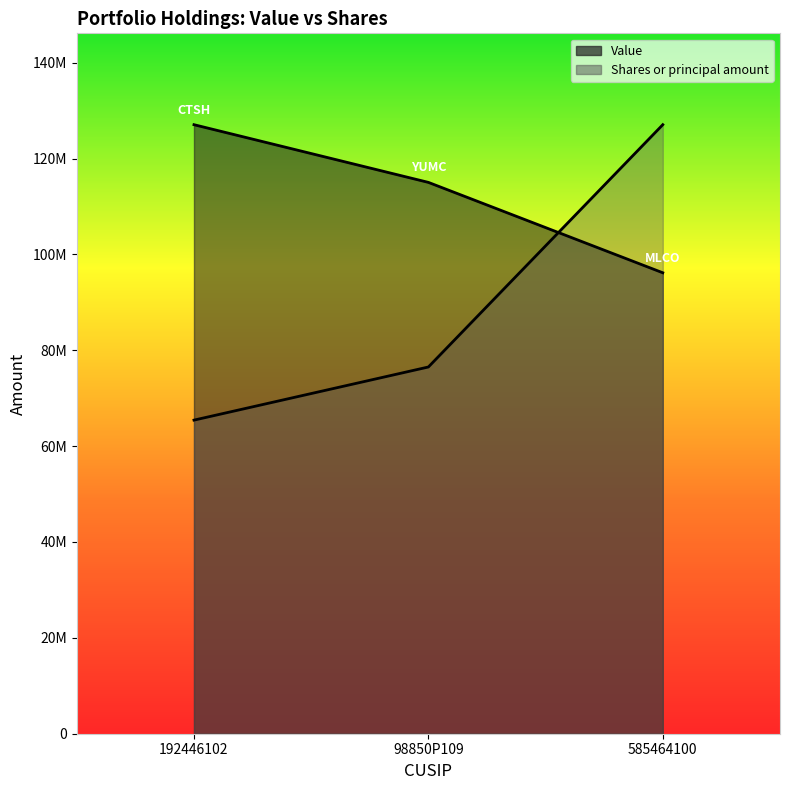

How many series are shown in this chart?

2